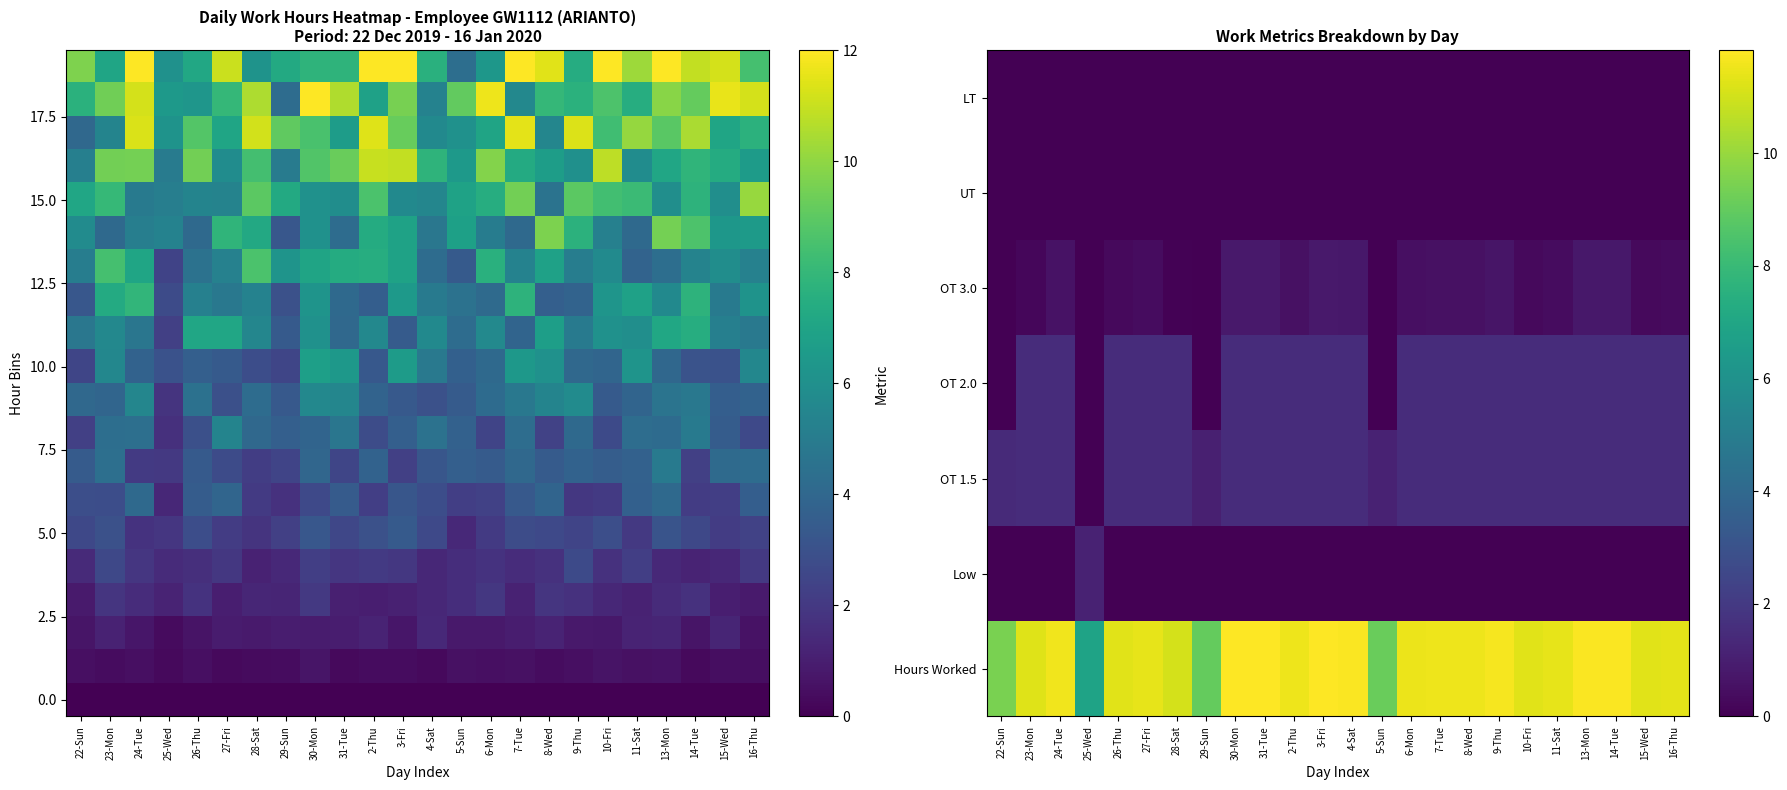

Which series has the largest total across all categories?

row_0